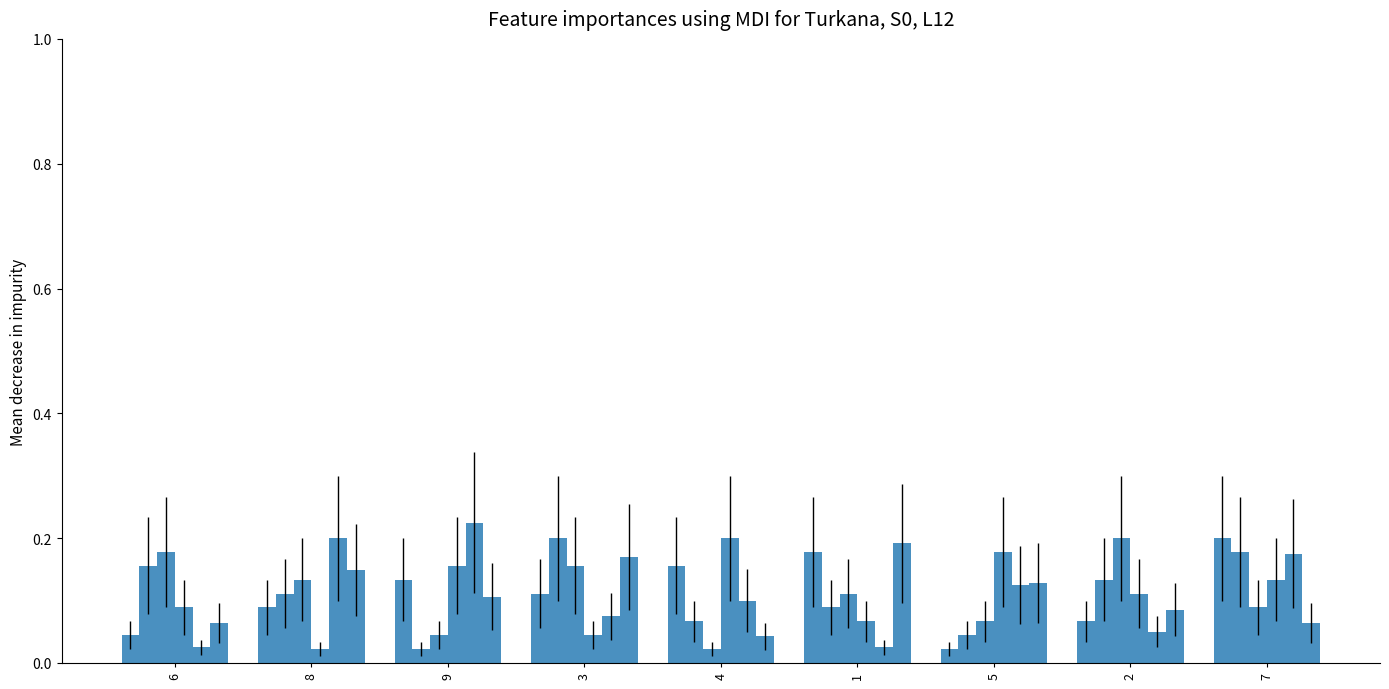

The value of col_8 at 2 is 0.1. True or false?

False